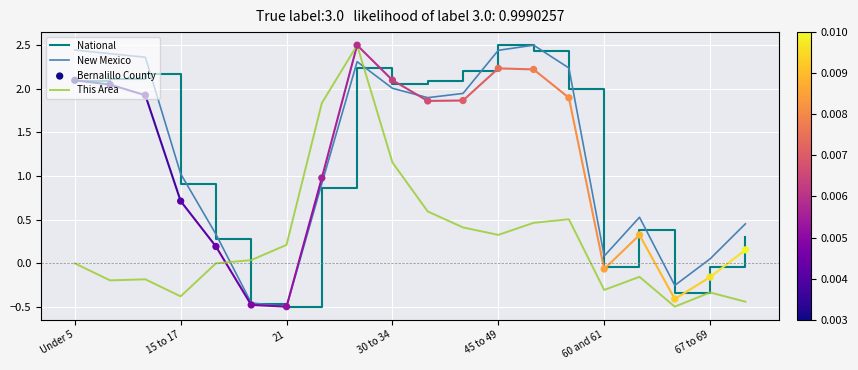

At which category is the sum across all series the highest?

8